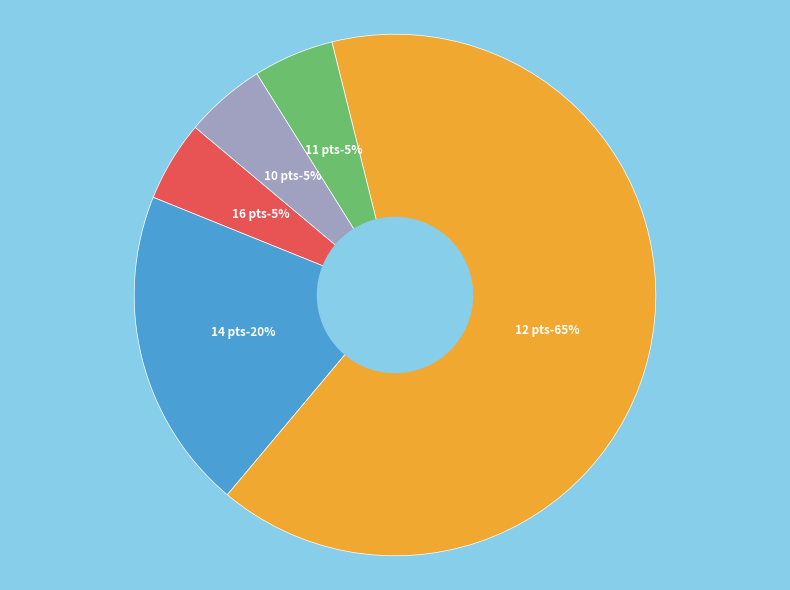

Does Dattatray Tripankar Abhijit-14 represent more than half of the total?

No